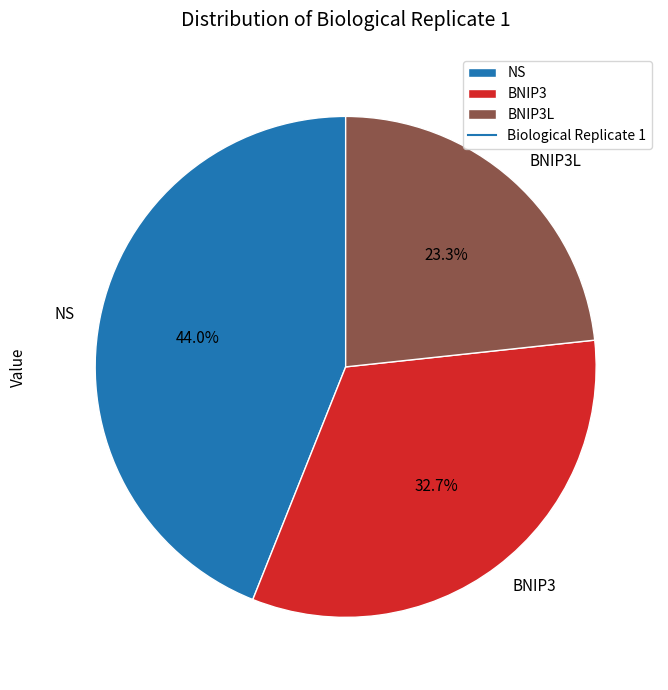

What is the total percentage of BNIP3 and BNIP3L?

56.0%